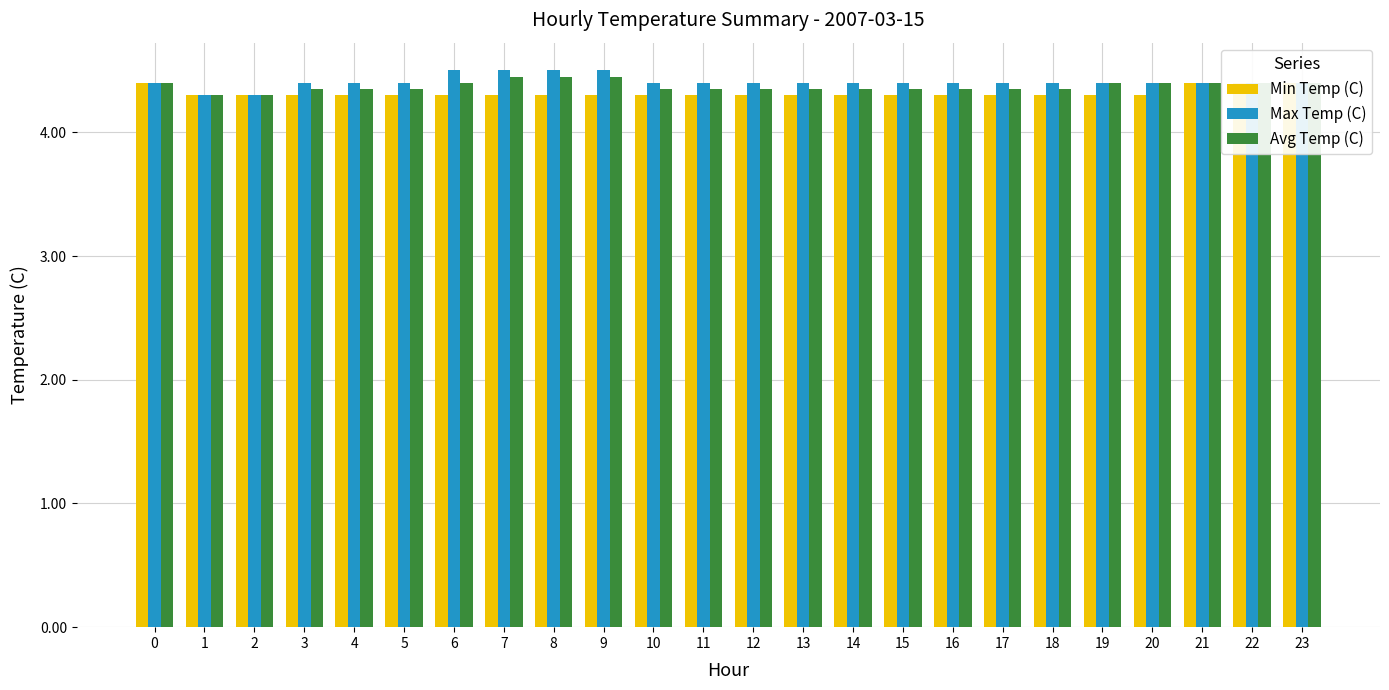

Reading left to right, what are all the values shown in this chart?

Min Temp (C): 4.4	4.3	4.3	4.3	4.3	4.3	4.3	4.3	4.3	4.3	4.3	4.3	4.3	4.3	4.3	4.3	4.3	4.3	4.3	4.3	4.3	4.4	4.4	4.4
Max Temp (C): 4.4	4.3	4.3	4.4	4.4	4.4	4.5	4.5	4.5	4.5	4.4	4.4	4.4	4.4	4.4	4.4	4.4	4.4	4.4	4.4	4.4	4.4	4.4	4.4
Avg Temp (C): 4.4	4.3	4.3	4.3	4.3	4.3	4.4	4.5	4.5	4.5	4.3	4.3	4.3	4.3	4.3	4.3	4.3	4.3	4.3	4.4	4.4	4.4	4.4	4.4